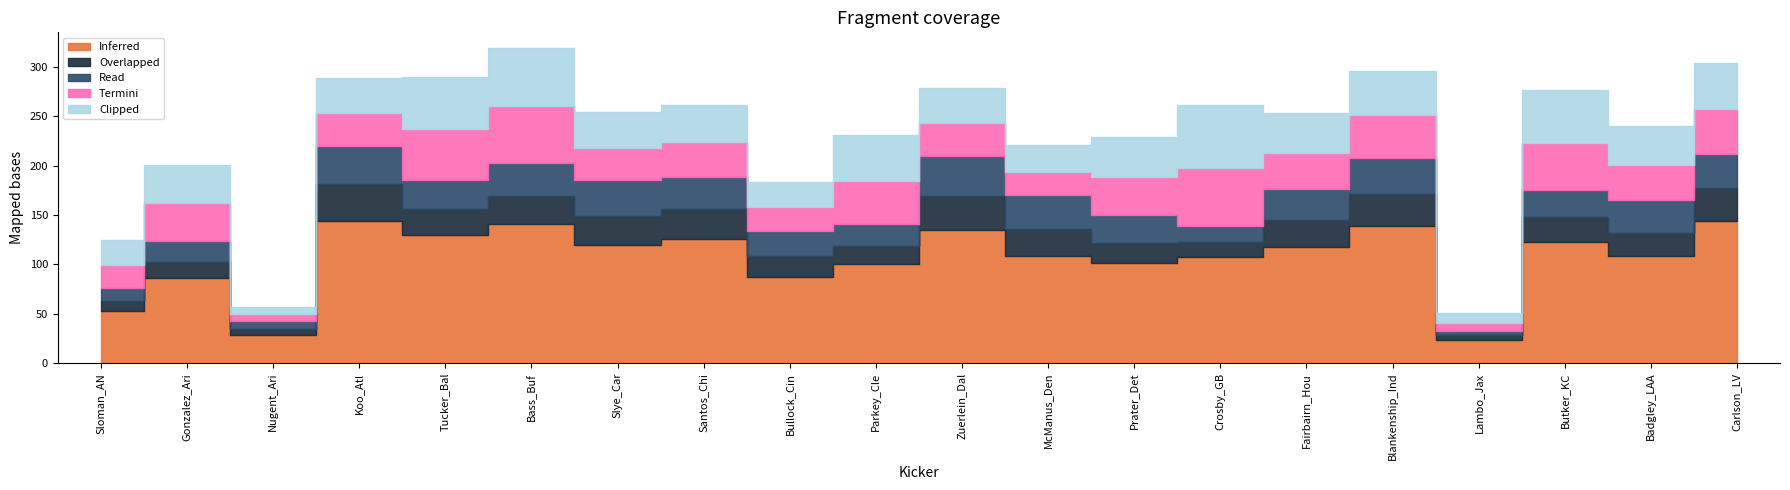

What is the sum of the Overlapped values at Carlson_LV and Nugent_Ari?

40